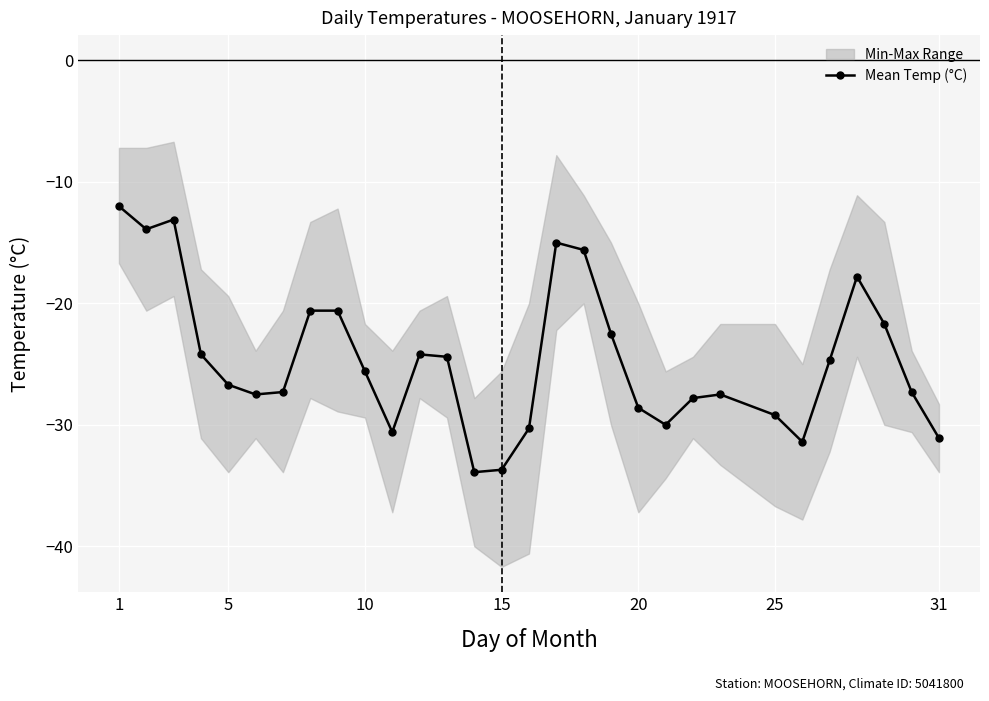

The Mean Temp (°C) series shows -28.6 at 20. True or false?

True